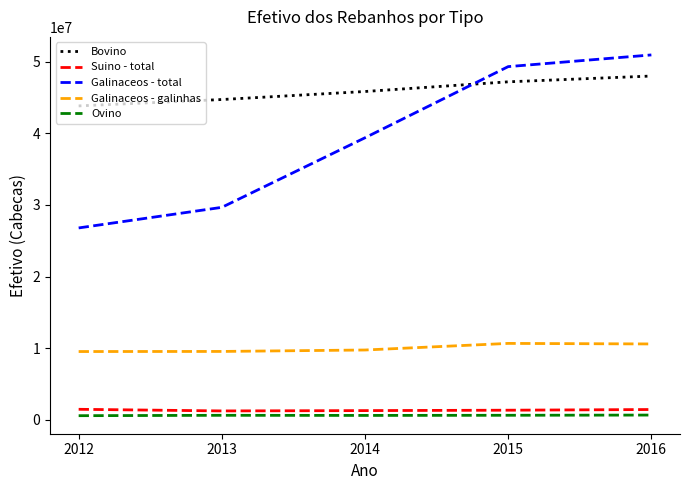

What are all the series names shown in the legend?

Bovino, Suino - total, Galinaceos - total, Galinaceos - galinhas, Ovino